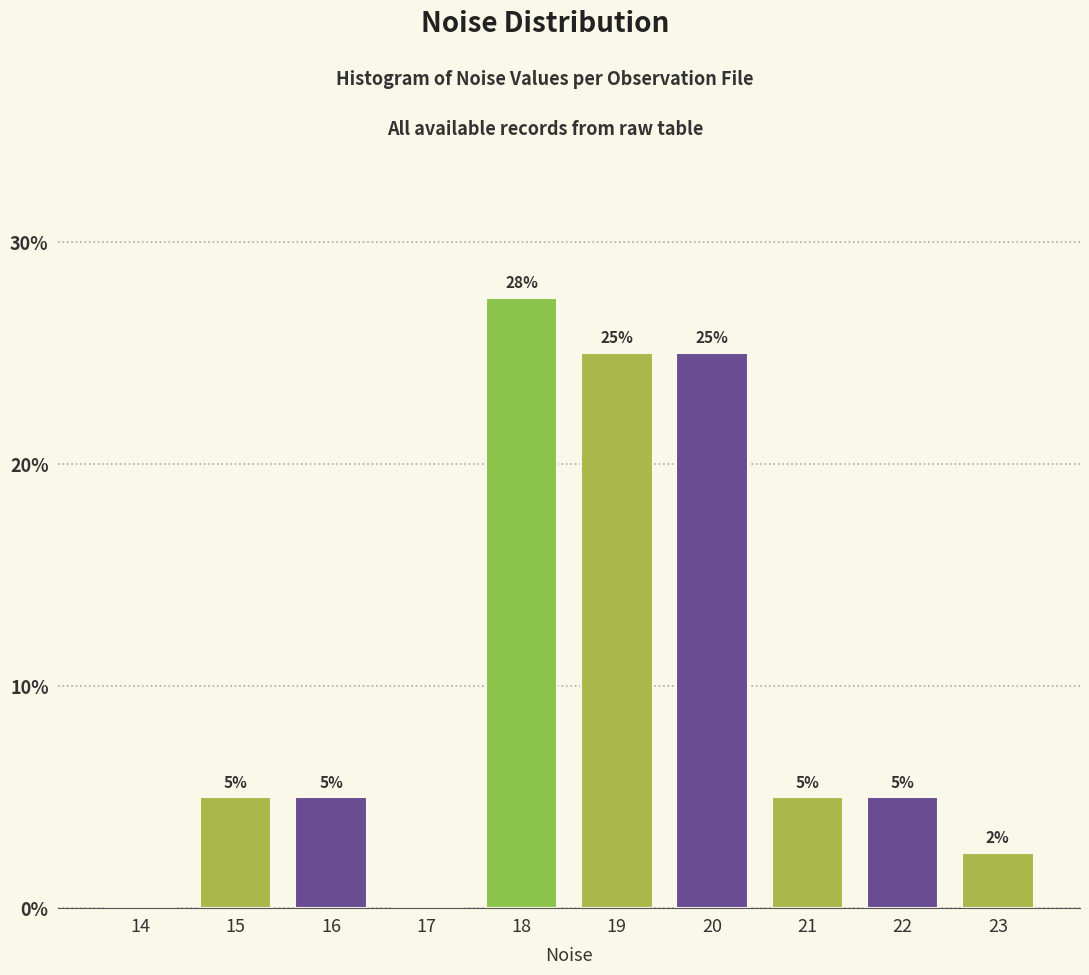

The chart shows a value of 18.2 at 17. True or false?

False